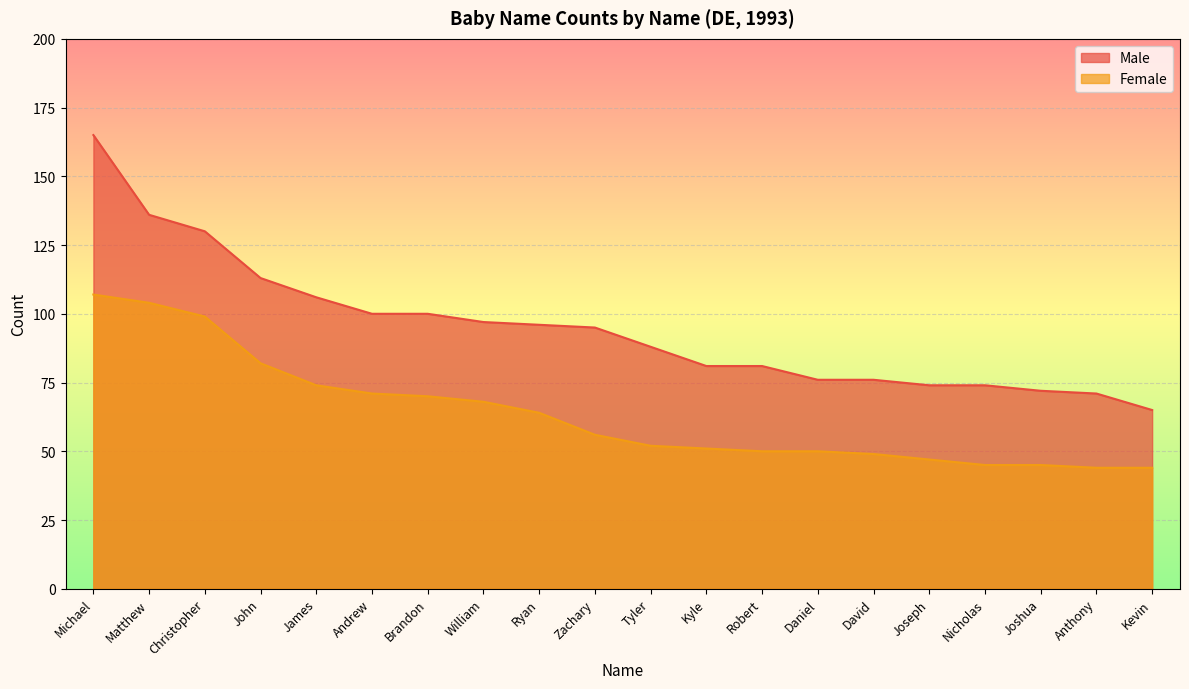

Rank the categories by Male value from lowest to highest.

Kevin, Anthony, Joshua, Joseph, Nicholas, Daniel, David, Kyle, Robert, Tyler, Zachary, Ryan, William, Andrew, Brandon, James, John, Christopher, Matthew, Michael